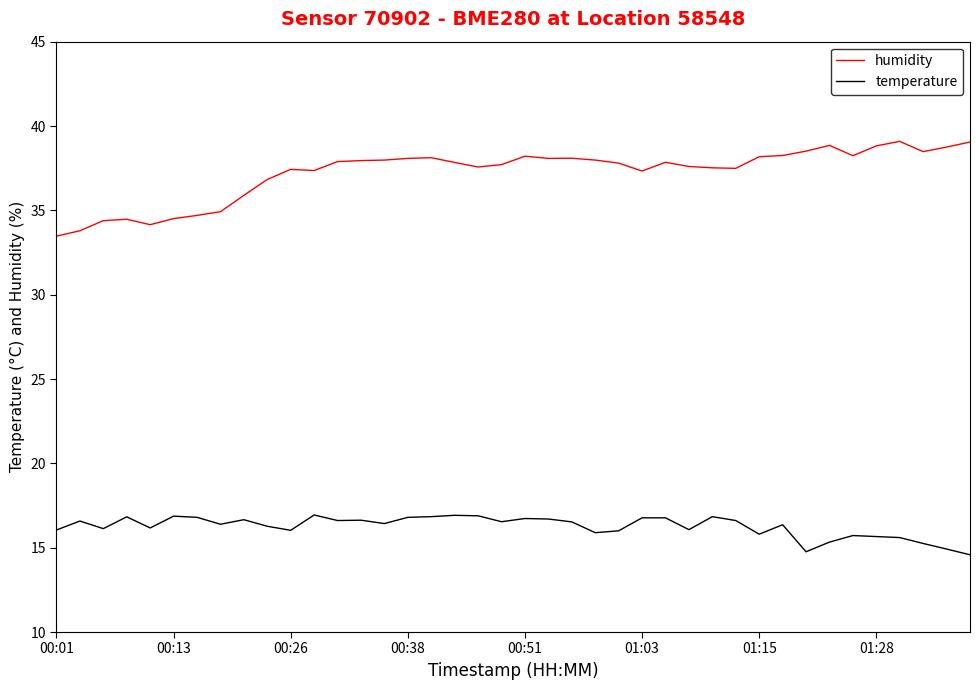

What is the minimum value shown in the chart?

14.6